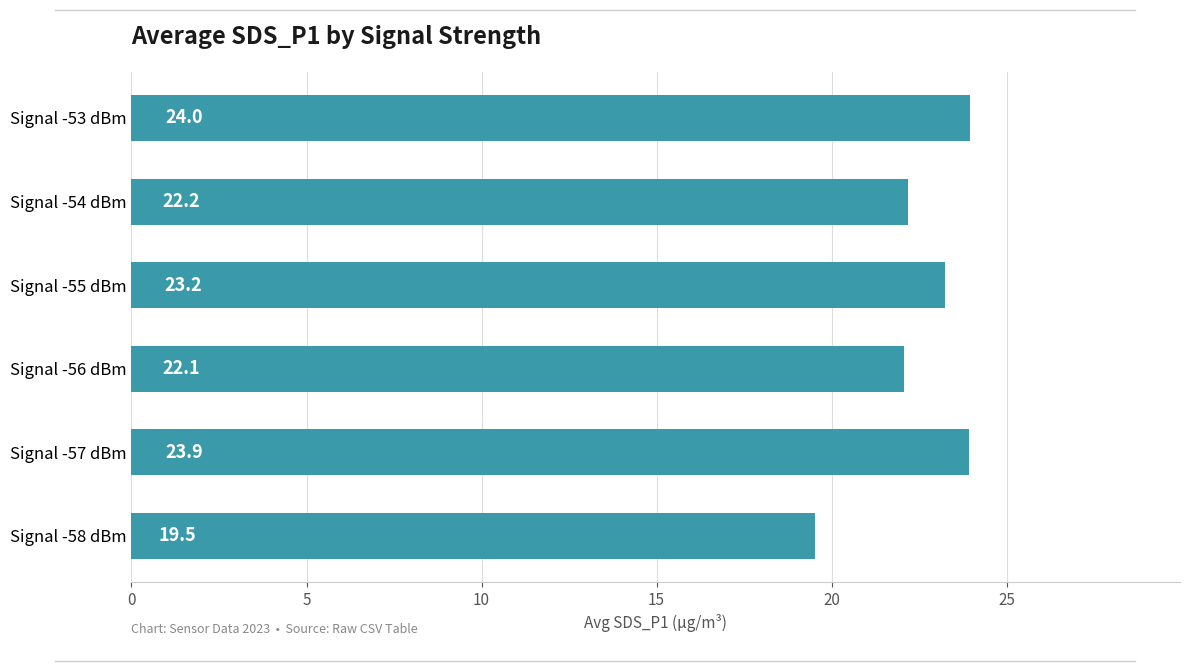

Is it true that the value at Signal -56 dBm is 37.3?

False